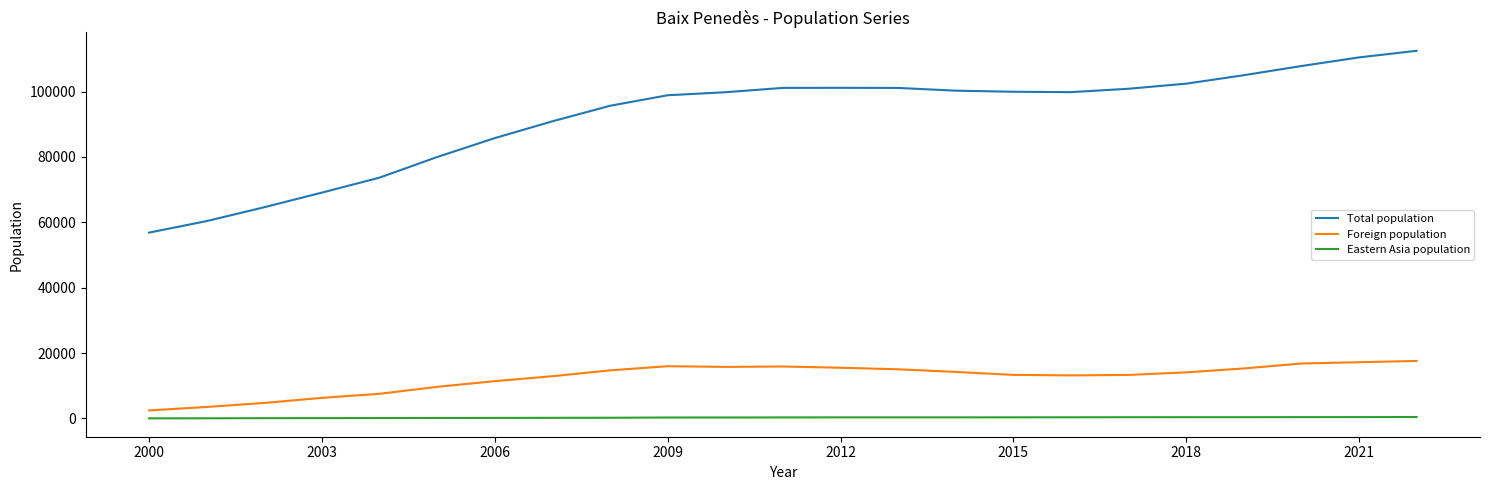

What is the lowest value of the Total population series?

56843